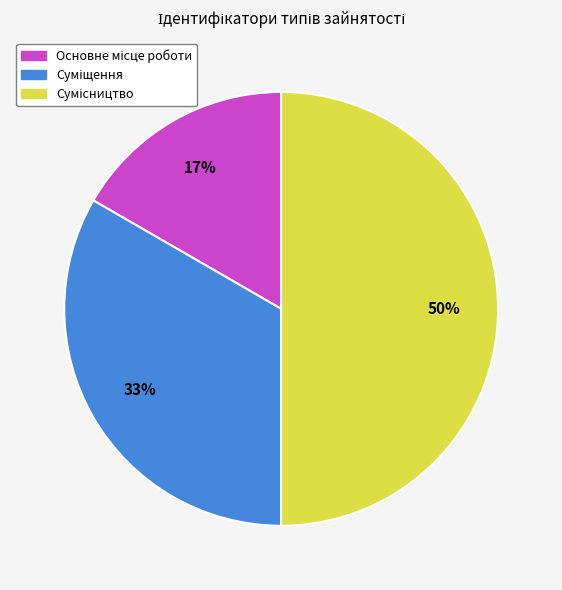

To the nearest percent, what is the difference between the largest and smallest slice percentages?

33%